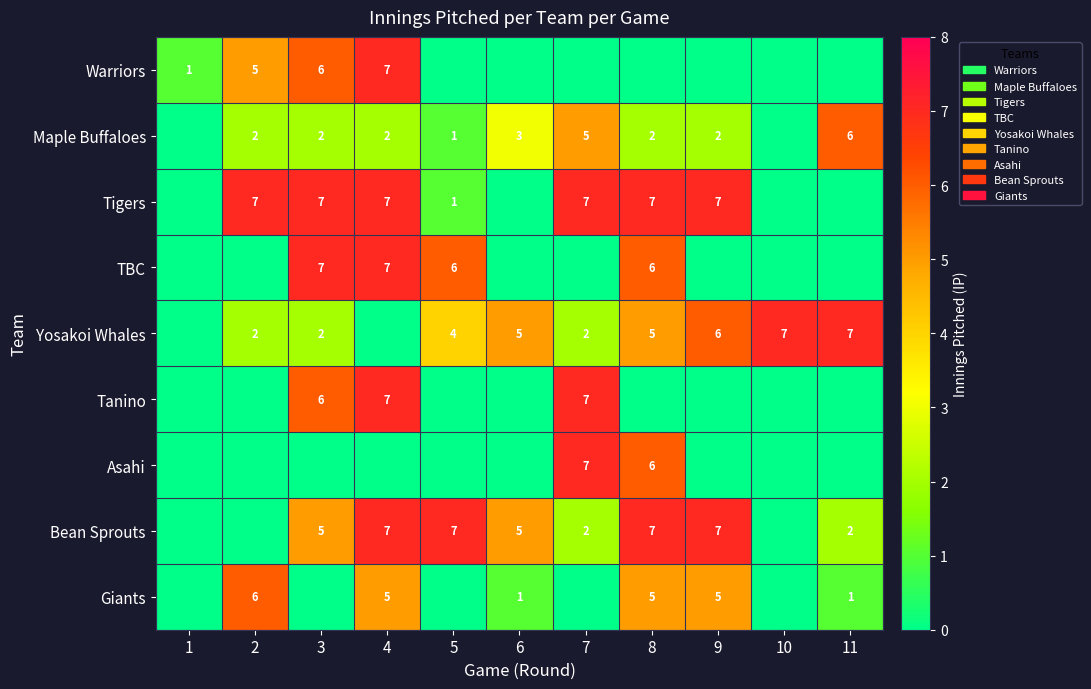

Which label corresponds to the smallest value in the chart?

5